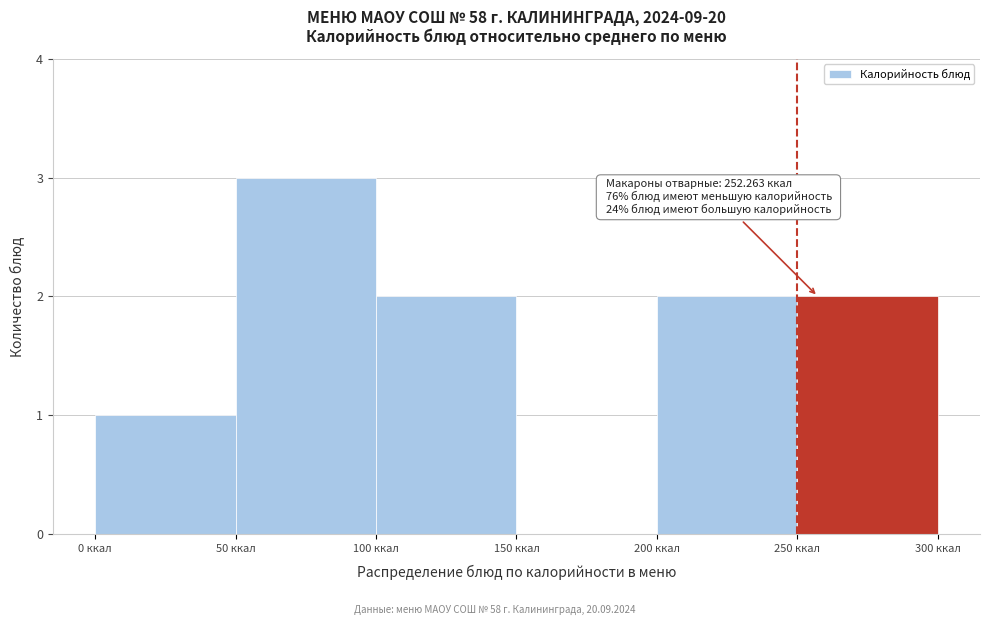

Over which range of the x-axis is the bar tallest?

50 to 100